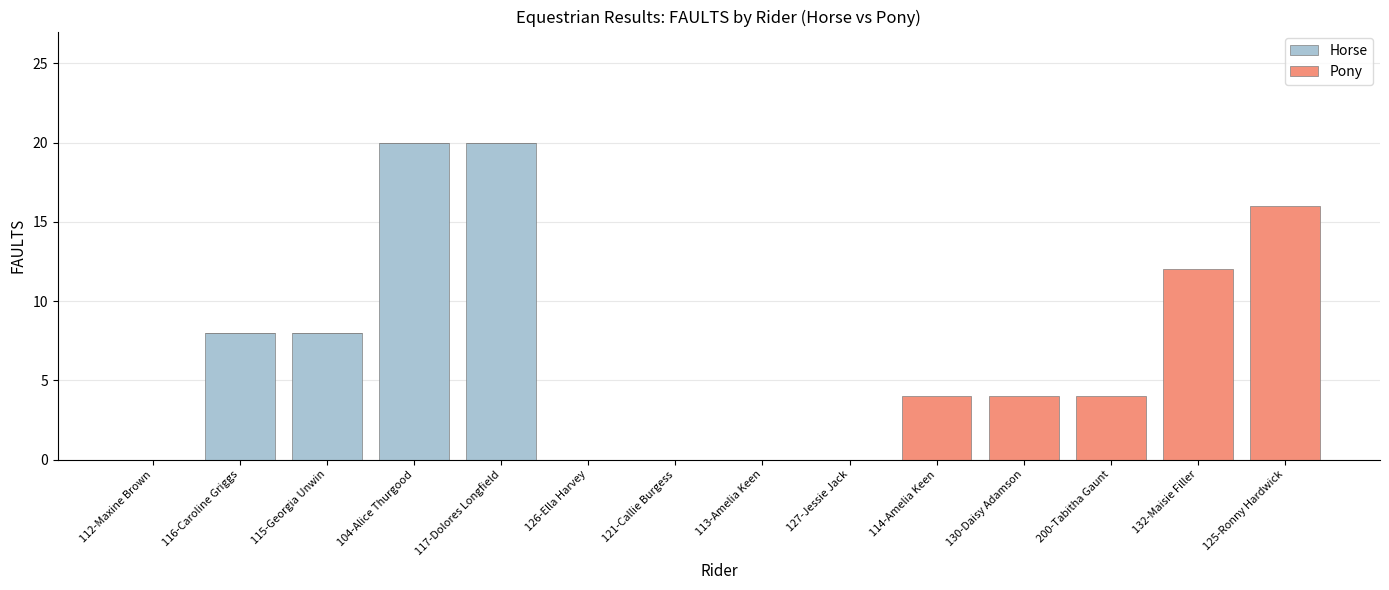

Is it true that Horse equals 0 at 132-Maisie Filler?

True